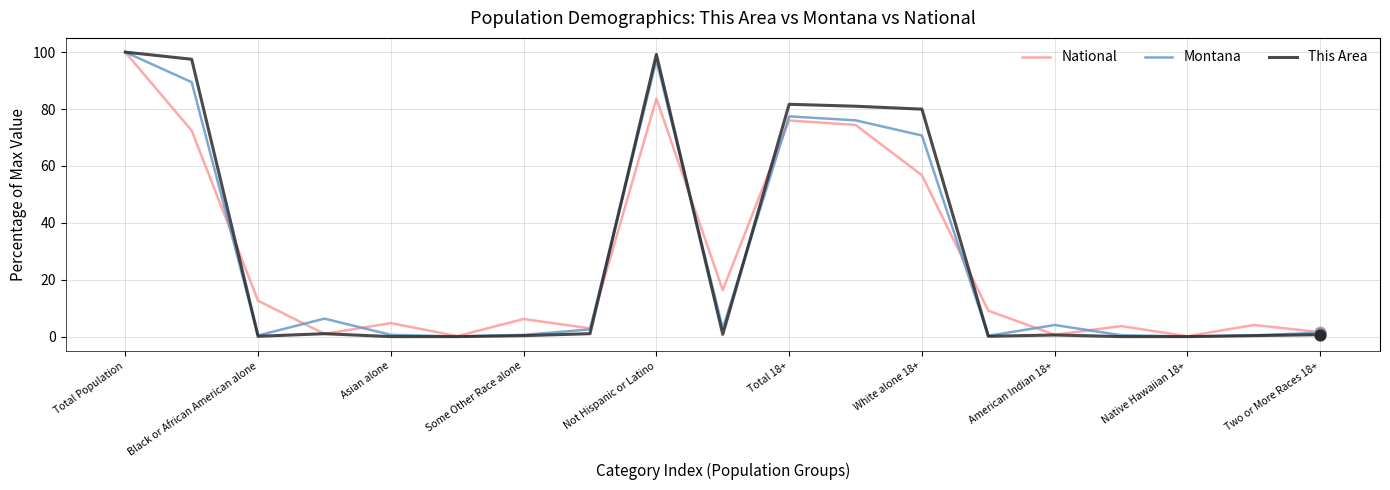

What are all the series names shown in the legend?

National, Montana, This Area